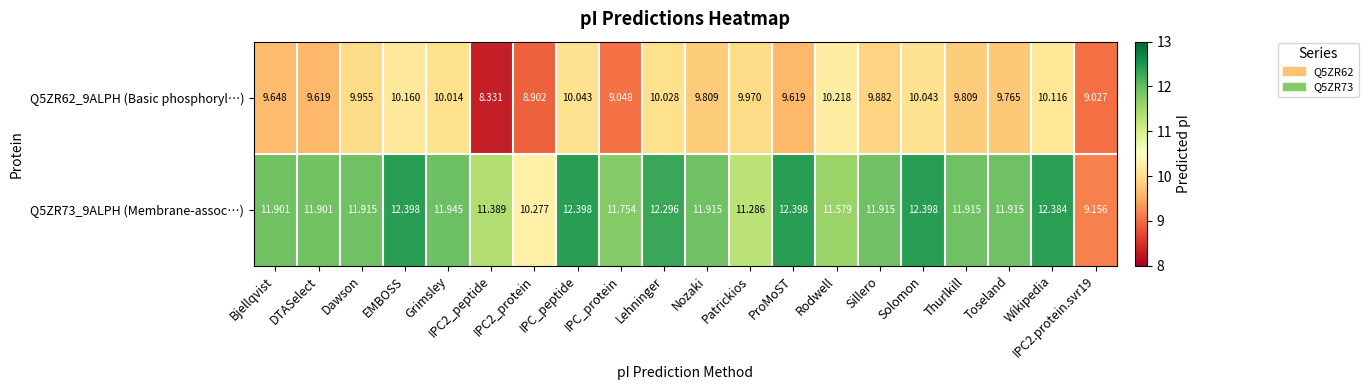

How many categories are shown in the chart?

20